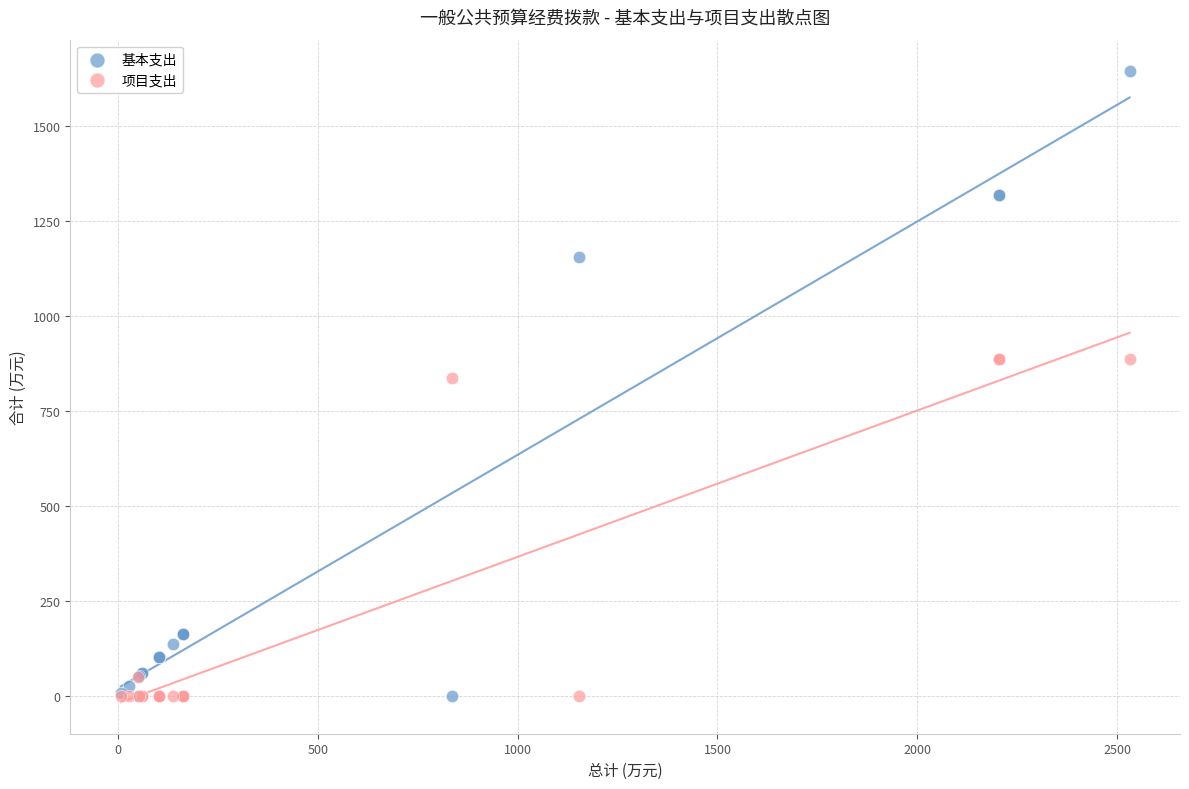

What are all the series names shown in the legend?

基本支出, 项目支出